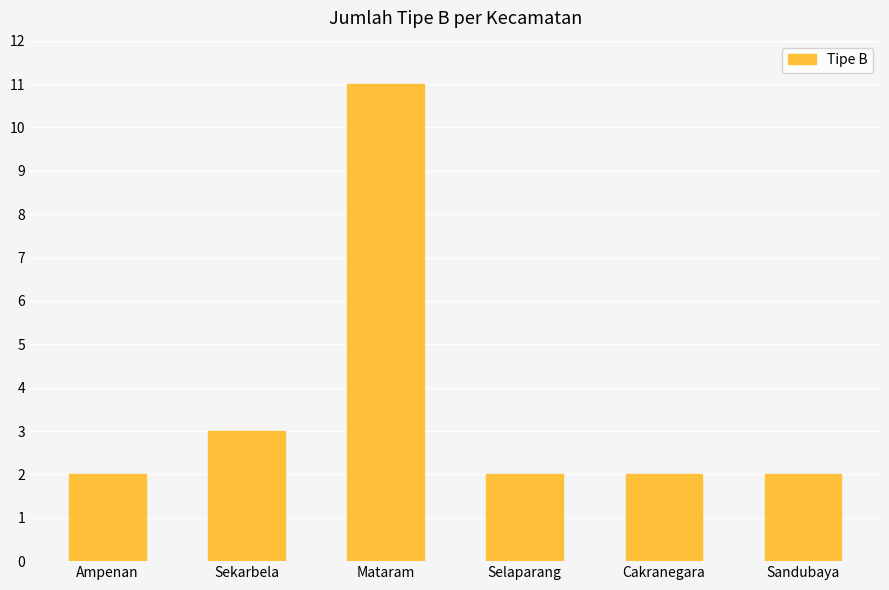

Reading right to left, list all the values displayed in this chart.

2	2	2	11	3	2